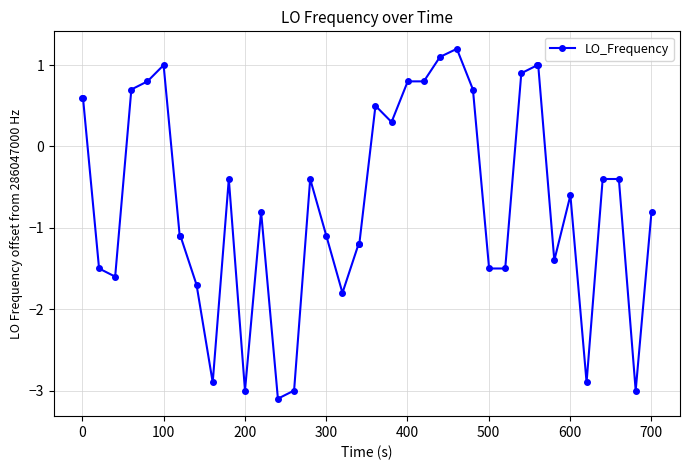

What is the difference between the second highest and second lowest values?

4.1